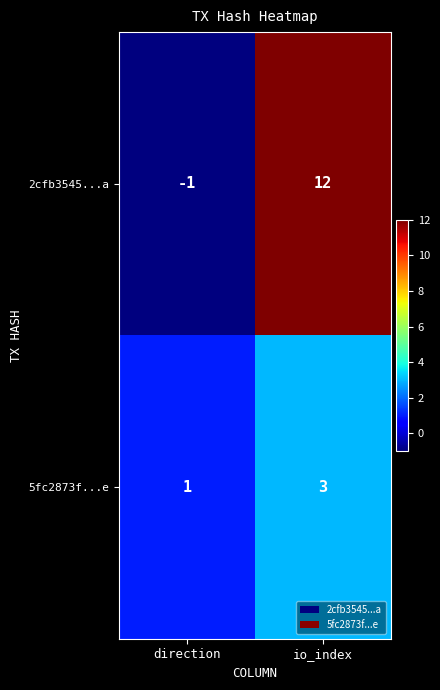

What is the total value across all series at io_index?

15